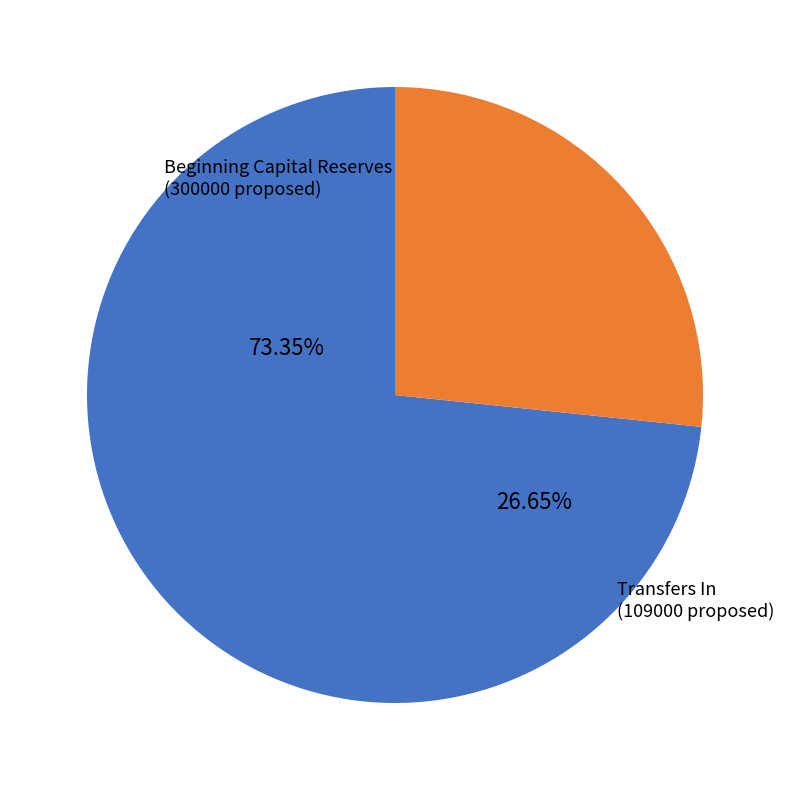

Between Transfers In and Beginning Capital Reserves, which is larger?

Beginning Capital Reserves